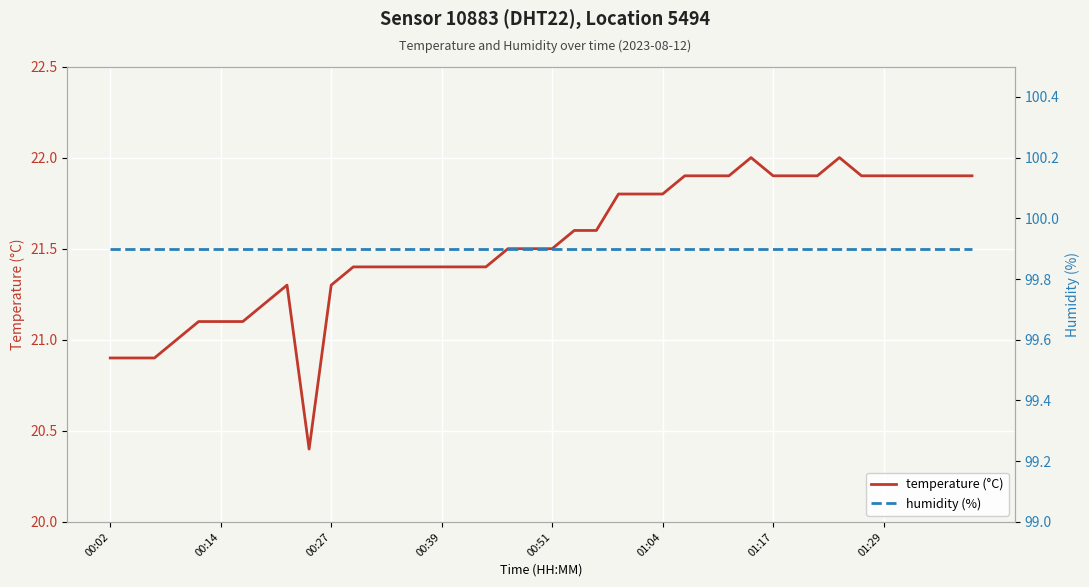

True or false: temperature (°C) has more than 0 interior local peaks.

True